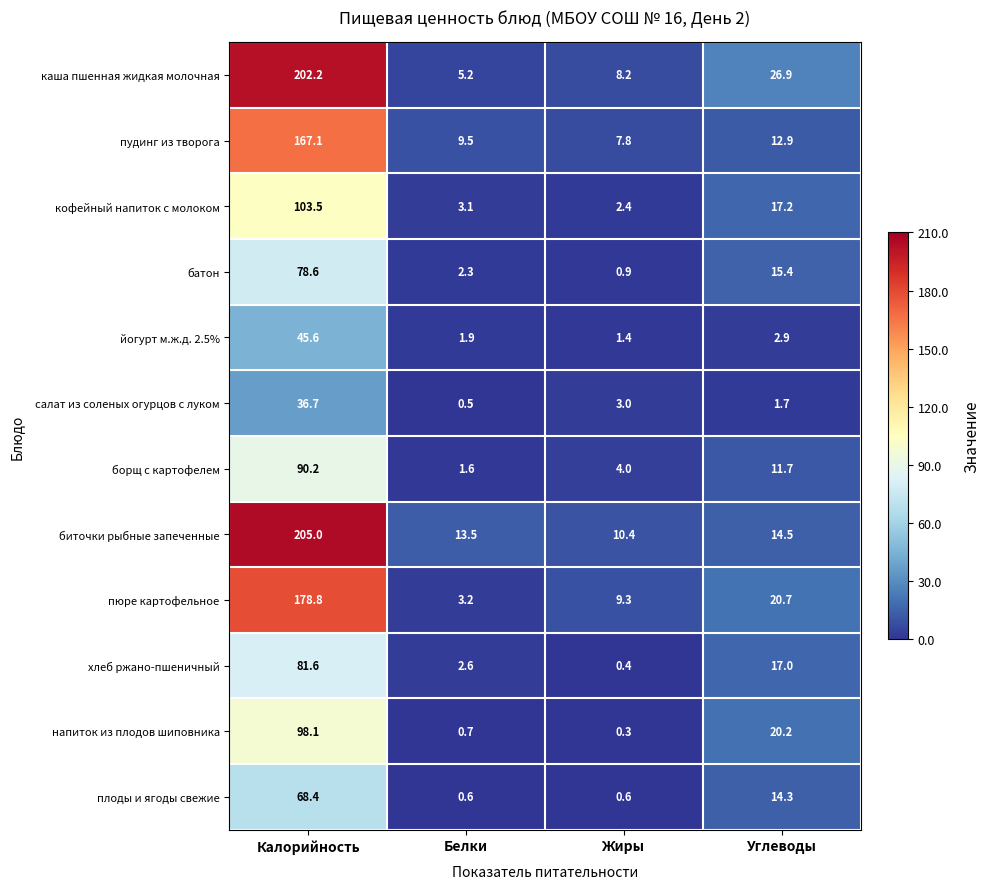

Is it true that хлеб ржано-пшеничный equals 6.0 at Углеводы?

False